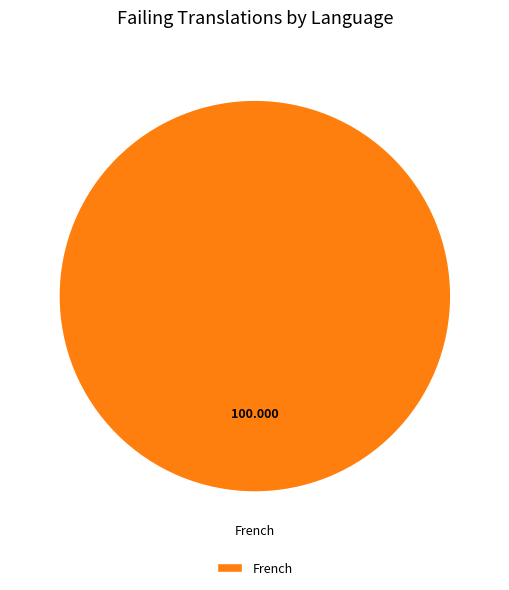

Which slice represents more than half of the pie?

French